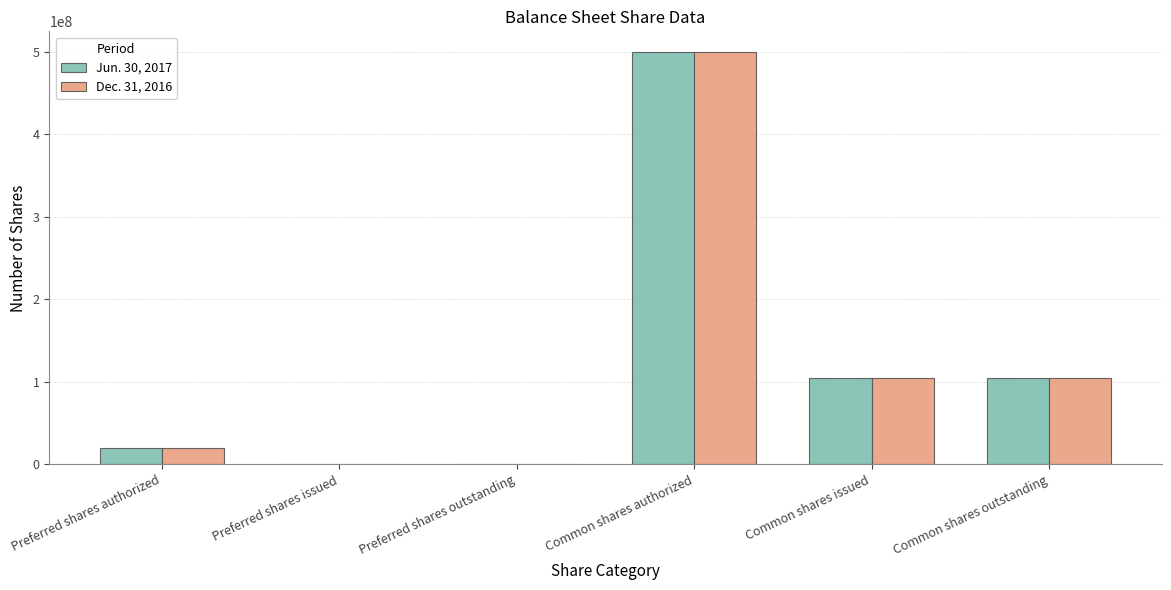

Which category has the highest value in the Jun. 30, 2017 series?

Common shares authorized